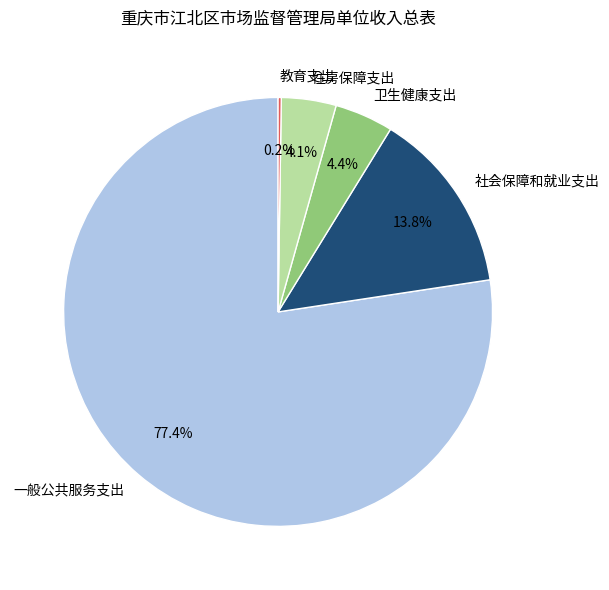

Does any single category account for the majority?

Yes